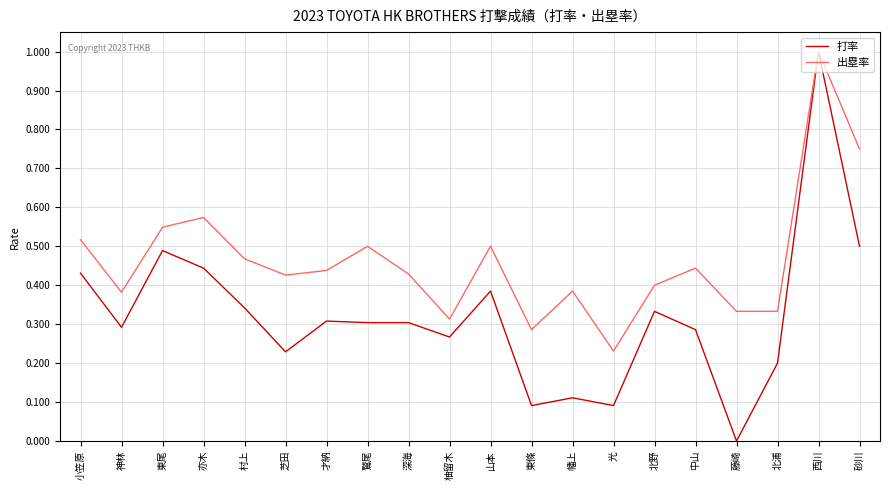

At 砂川, list the series in order from largest to smallest.

出塁率, 打率